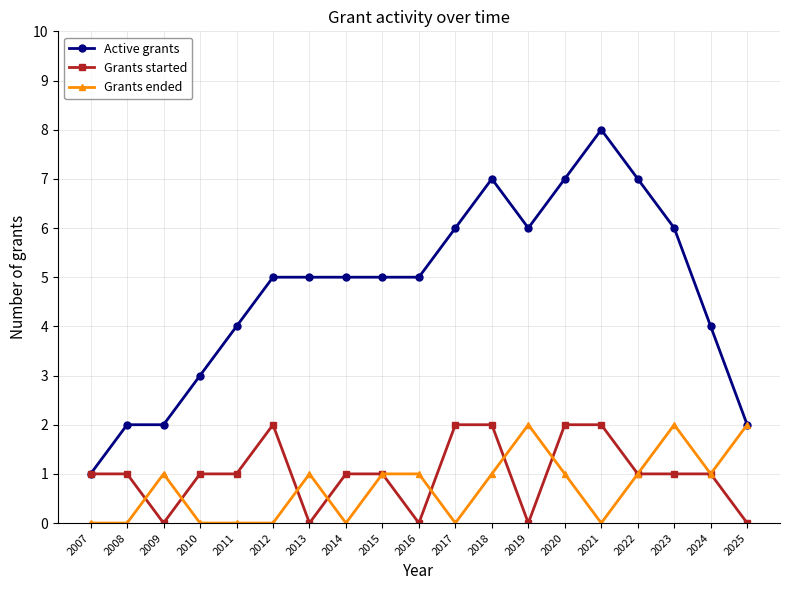

Is this an area chart (filled region under the line)?

No